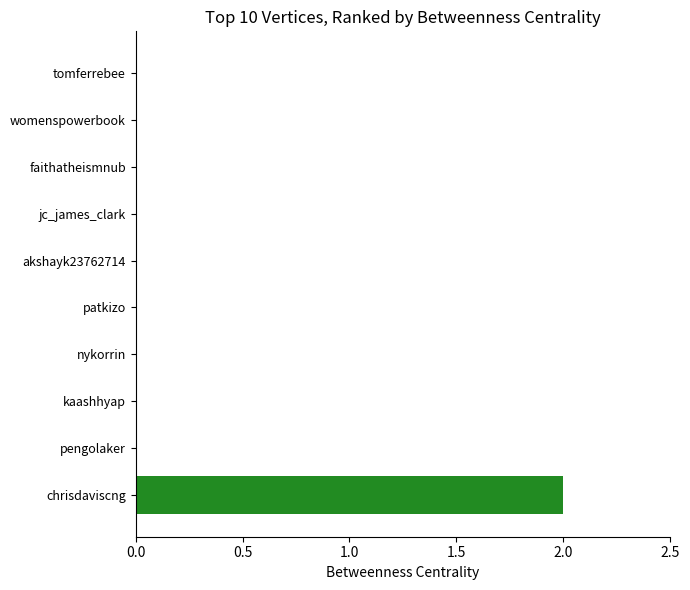

Reading bottom to top, transcribe all the data shown in this chart.

chrisdaviscng=2	pengolaker=0	kaashhyap=0	nykorrin=0	patkizo=0	akshayk23762714=0	jc_james_clark=0	faithatheismnub=0	womenspowerbook=0	tomferrebee=0